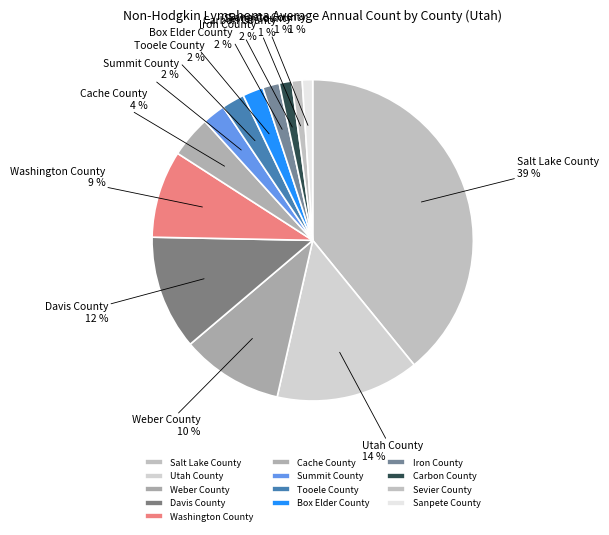

Approximately how many times larger is the value at Iron County compared to Washington County?

0.2